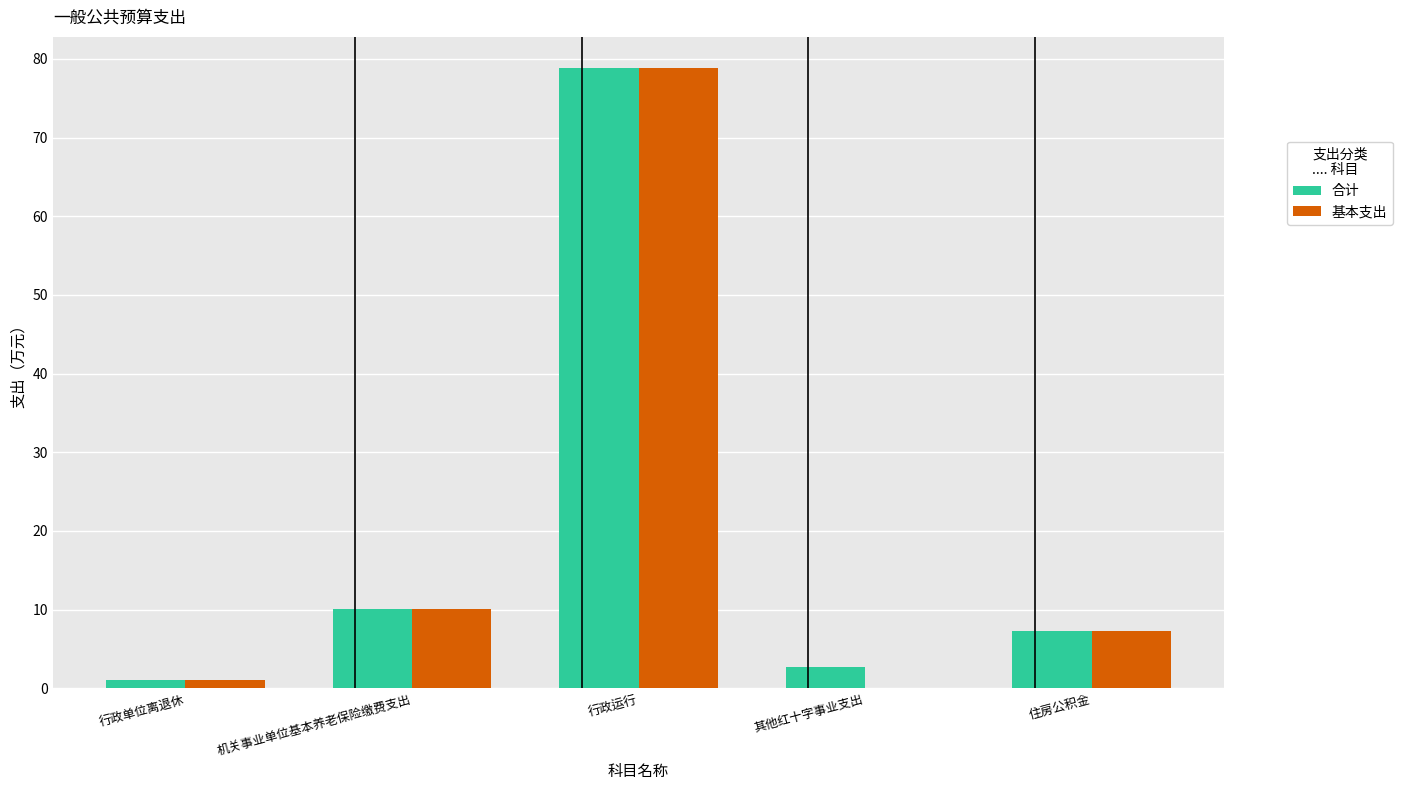

At which label is 合计 closest to 39?

机关事业单位基本养老保险缴费支出